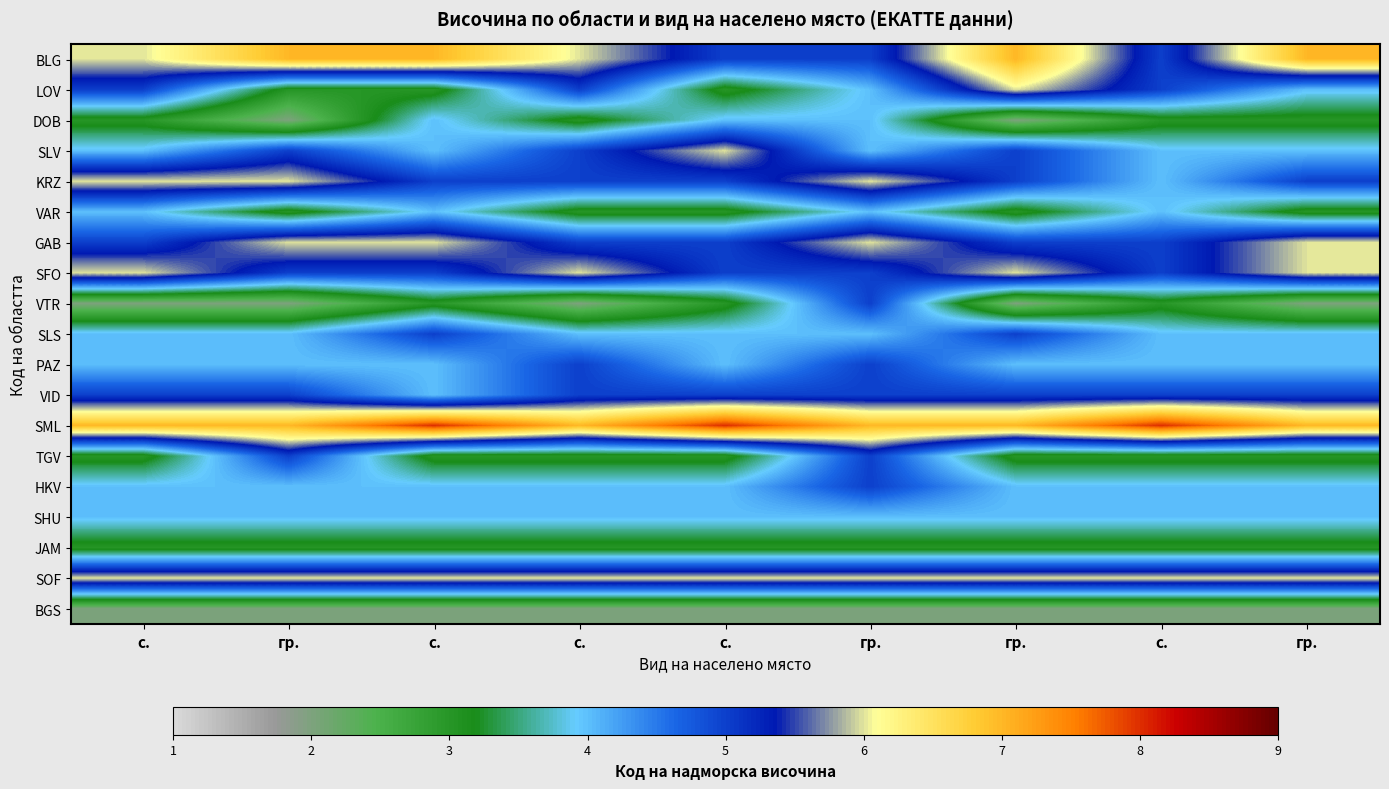

Reading left to right, transcribe all the data shown in this chart.

BLG: с.=6	гр.=7	с.=7	с.=6	с.=5	гр.=5	гр.=7	с.=5	гр.=7
LOV: с.=5	гр.=3	с.=3	с.=5	с.=3	гр.=4	гр.=6	с.=5	гр.=4
DOB: с.=3	гр.=2	с.=4	с.=3	с.=4	гр.=4	гр.=2	с.=3	гр.=3
SLV: с.=4	гр.=5	с.=4	с.=5	с.=6	гр.=4	гр.=5	с.=4	гр.=4
KRZ: с.=6	гр.=6	с.=5	с.=5	с.=5	гр.=6	гр.=5	с.=4	гр.=5
VAR: с.=4	гр.=3	с.=4	с.=3	с.=3	гр.=4	гр.=3	с.=4	гр.=3
GAB: с.=5	гр.=6	с.=6	с.=5	с.=5	гр.=6	гр.=5	с.=5	гр.=6
SFO: с.=6	гр.=5	с.=5	с.=6	с.=5	гр.=5	гр.=6	с.=5	гр.=6
VTR: с.=2	гр.=2	с.=3	с.=2	с.=3	гр.=5	гр.=2	с.=3	гр.=2
SLS: с.=4	гр.=4	с.=5	с.=4	с.=4	гр.=4	гр.=5	с.=4	гр.=4
PAZ: с.=4	гр.=4	с.=4	с.=5	с.=4	гр.=5	гр.=4	с.=4	гр.=4
VID: с.=5	гр.=5	с.=4	с.=5	с.=5	гр.=5	гр.=5	с.=5	гр.=5
SML: с.=7	гр.=7	с.=8	с.=7	с.=8	гр.=7	гр.=7	с.=8	гр.=7
TGV: с.=3	гр.=5	с.=3	с.=3	с.=3	гр.=5	гр.=3	с.=3	гр.=3
HKV: с.=4	гр.=4	с.=4	с.=4	с.=4	гр.=5	гр.=4	с.=4	гр.=4
SHU: с.=4	гр.=4	с.=4	с.=4	с.=4	гр.=4	гр.=4	с.=4	гр.=4
JAM: с.=3	гр.=3	с.=3	с.=3	с.=3	гр.=3	гр.=3	с.=3	гр.=3
SOF: с.=6	гр.=6	с.=6	с.=6	с.=6	гр.=6	гр.=6	с.=6	гр.=6
BGS: с.=2	гр.=2	с.=2	с.=2	с.=2	гр.=2	гр.=2	с.=2	гр.=2